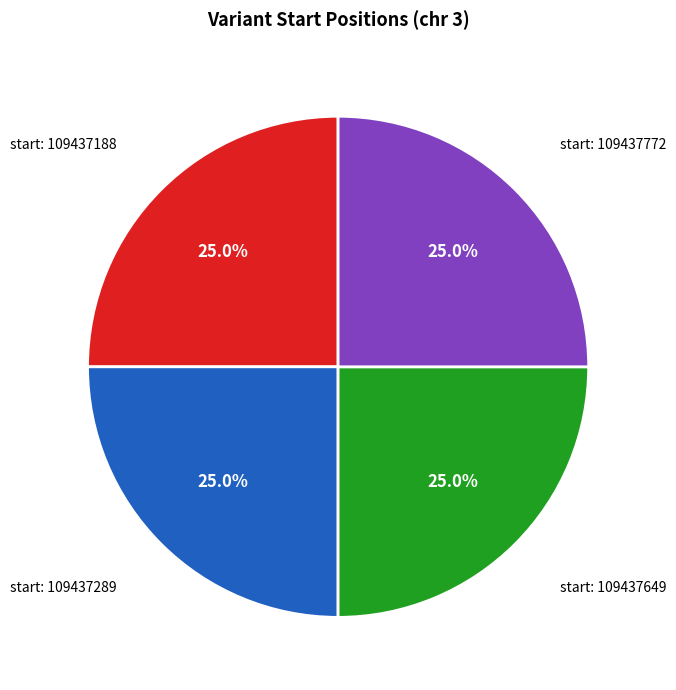

How many slices are in this pie chart?

4